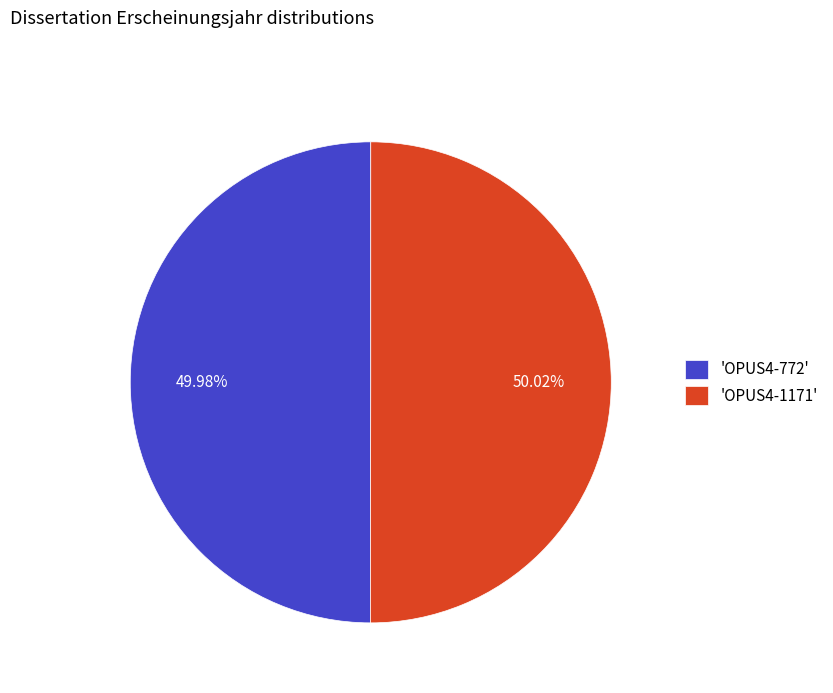

Is there a majority slice in this chart?

Yes